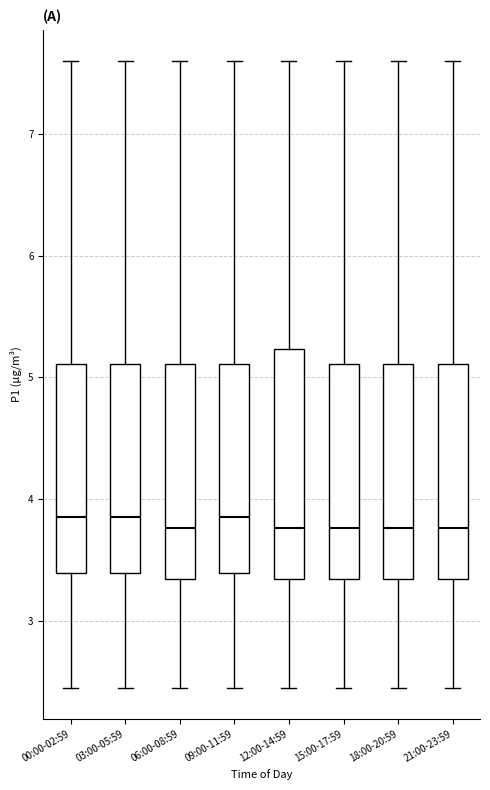

Reading left to right, read every box against the y-axis: the position of its median line, the range the box covers, and the ends of its whiskers. The values are not printed on the chart, so give them approximately, as read against the axis.

00:00-02:59: median 3.9, box 3.4 to 5.1, whiskers 2.5 to 7.6
03:00-05:59: median 3.9, box 3.4 to 5.1, whiskers 2.5 to 7.6
06:00-08:59: median 3.8, box 3.3 to 5.1, whiskers 2.5 to 7.6
09:00-11:59: median 3.9, box 3.4 to 5.1, whiskers 2.5 to 7.6
12:00-14:59: median 3.8, box 3.3 to 5.2, whiskers 2.5 to 7.6
15:00-17:59: median 3.8, box 3.3 to 5.1, whiskers 2.5 to 7.6
18:00-20:59: median 3.8, box 3.3 to 5.1, whiskers 2.5 to 7.6
21:00-23:59: median 3.8, box 3.3 to 5.1, whiskers 2.5 to 7.6